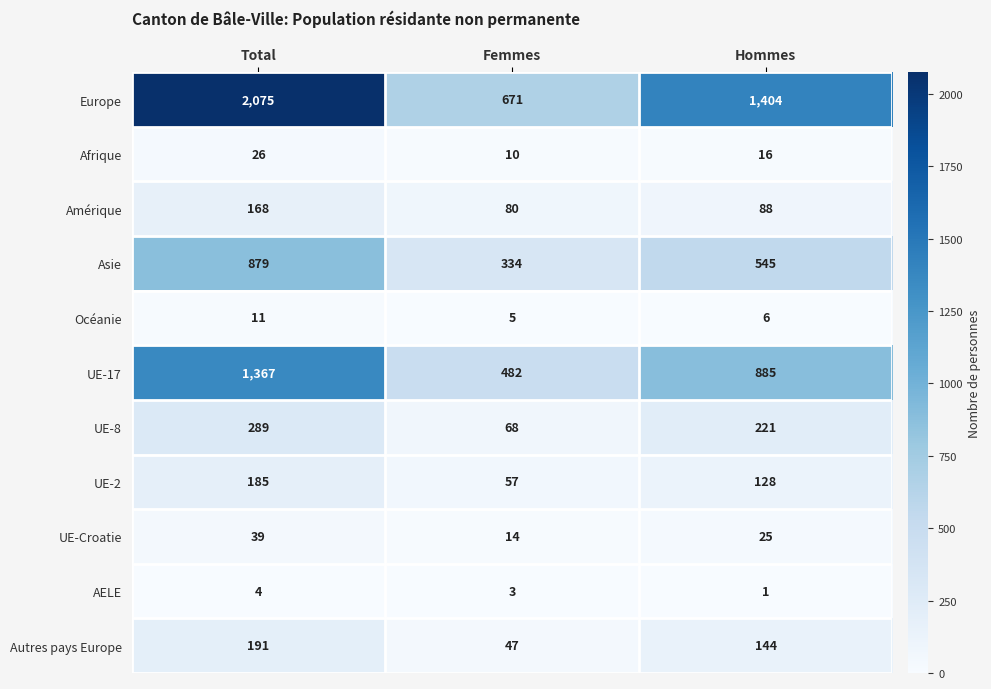

How many UE-2 values are between 57 and 185?

3